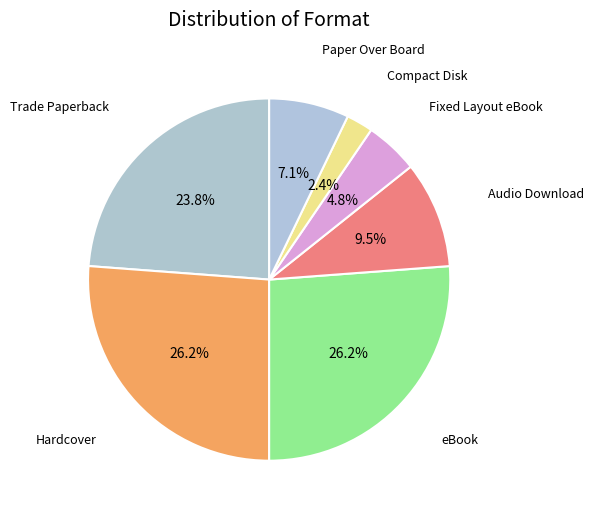

Is there any slice that represents more than half of the pie?

No